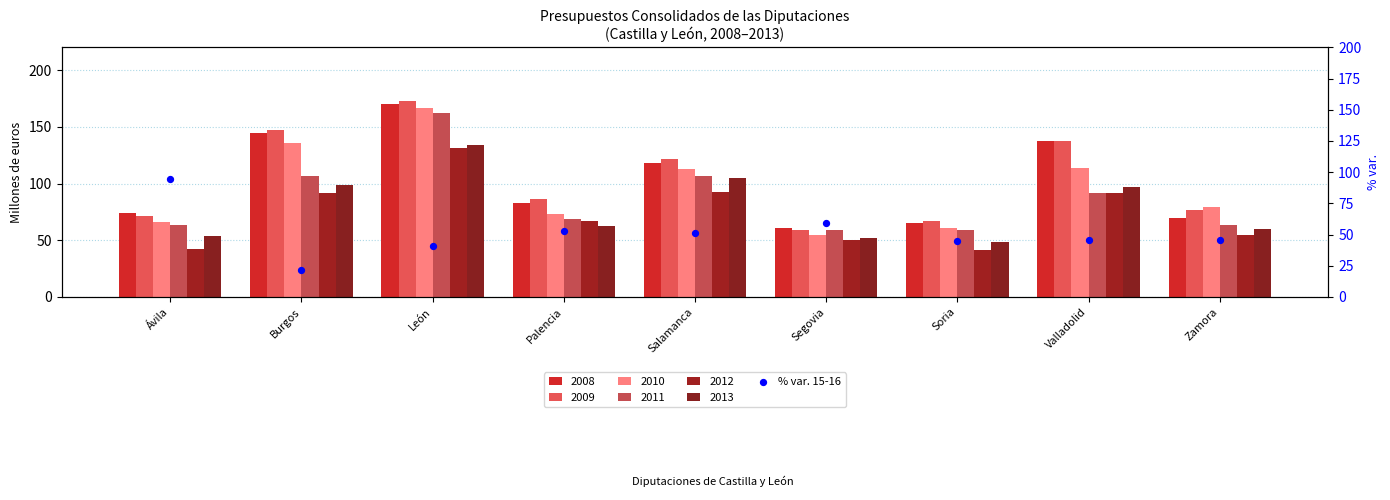

Which has a higher value, Valladolid or Zamora?

Valladolid